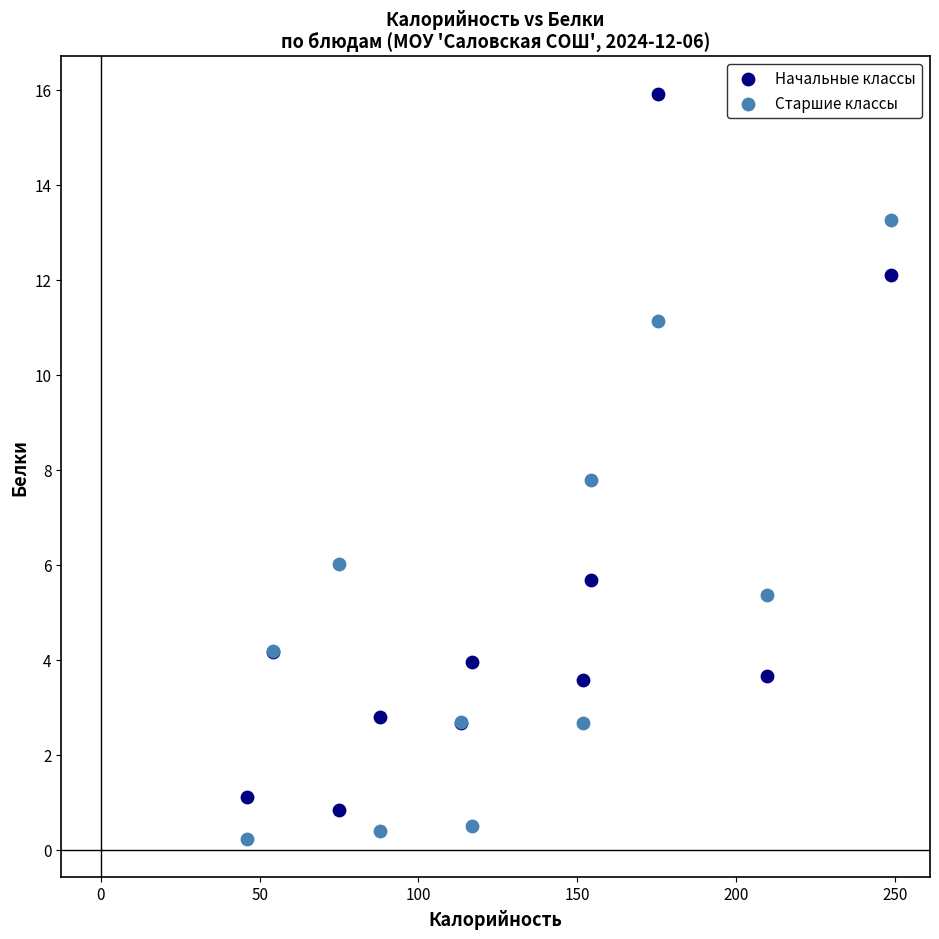

In the Начальные классы series, what Y value is closest to 8?

5.7